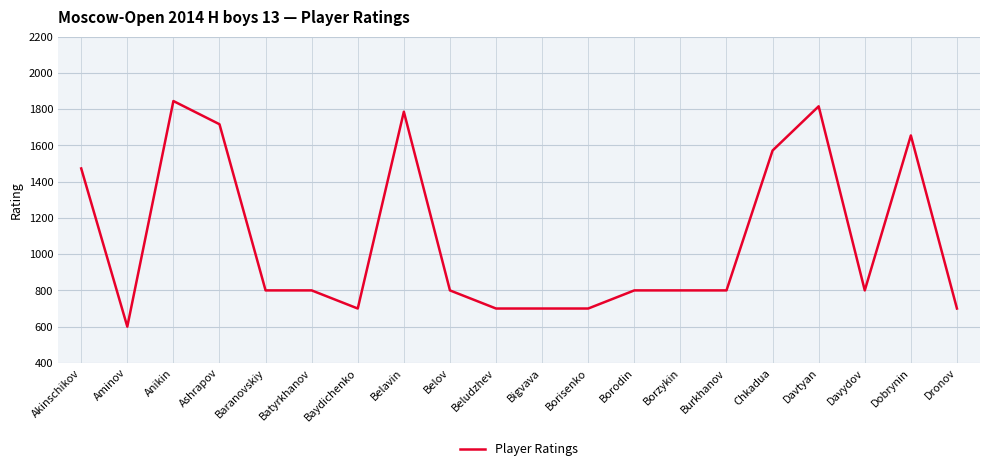

What is the average value?

1078